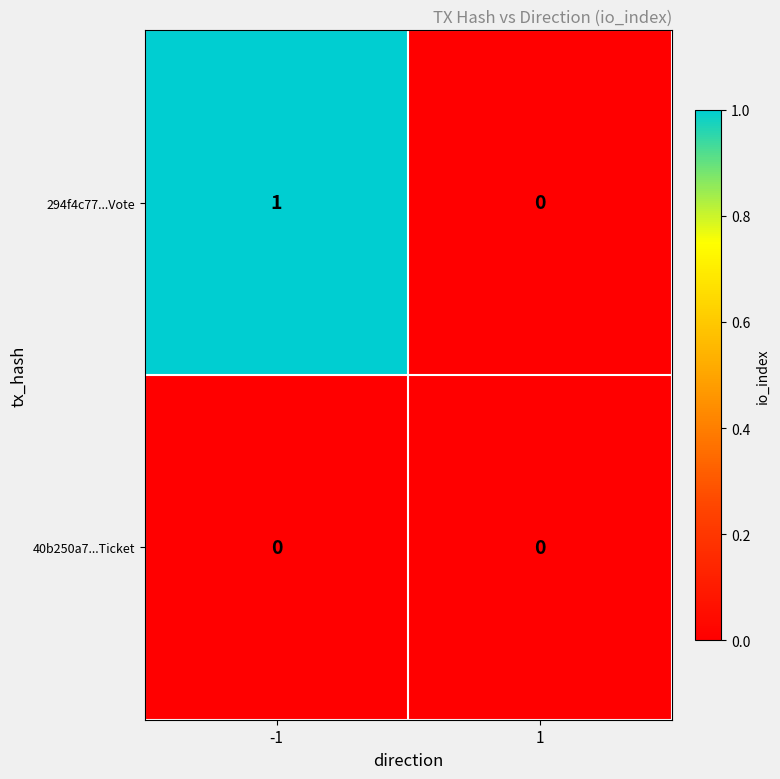

Which series has the largest total across all categories?

294f4c77...Vote